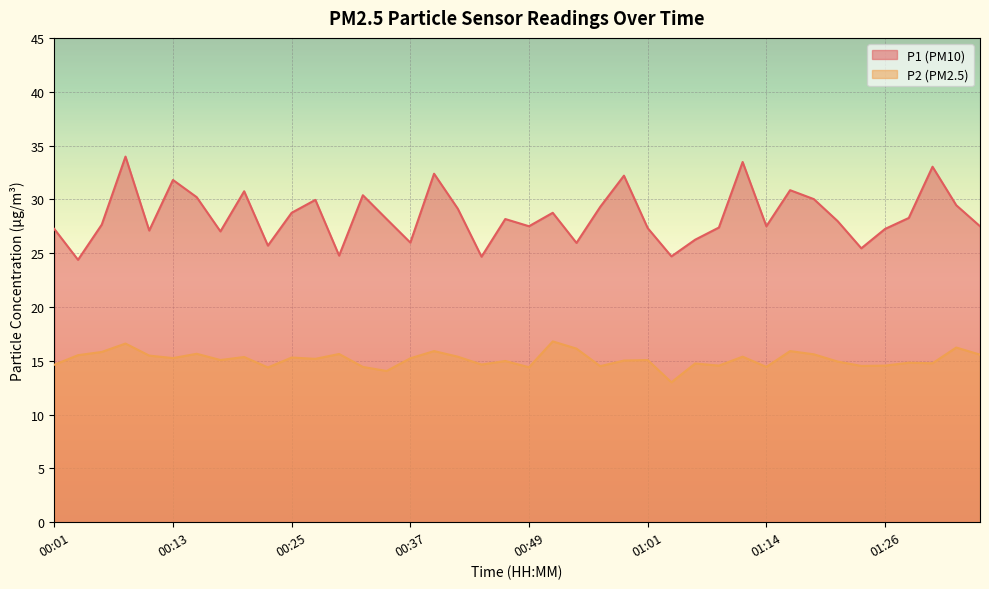

In P2, how many points are higher than both neighbors (excluding endpoints)?

14